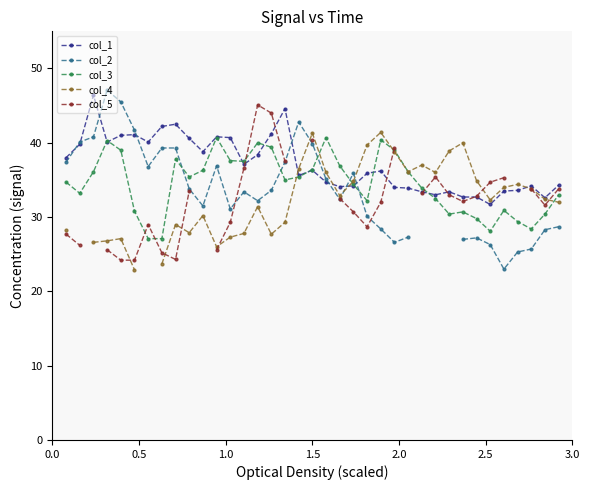

True or false: col_5 has more than 2 points higher than both neighbors.

True